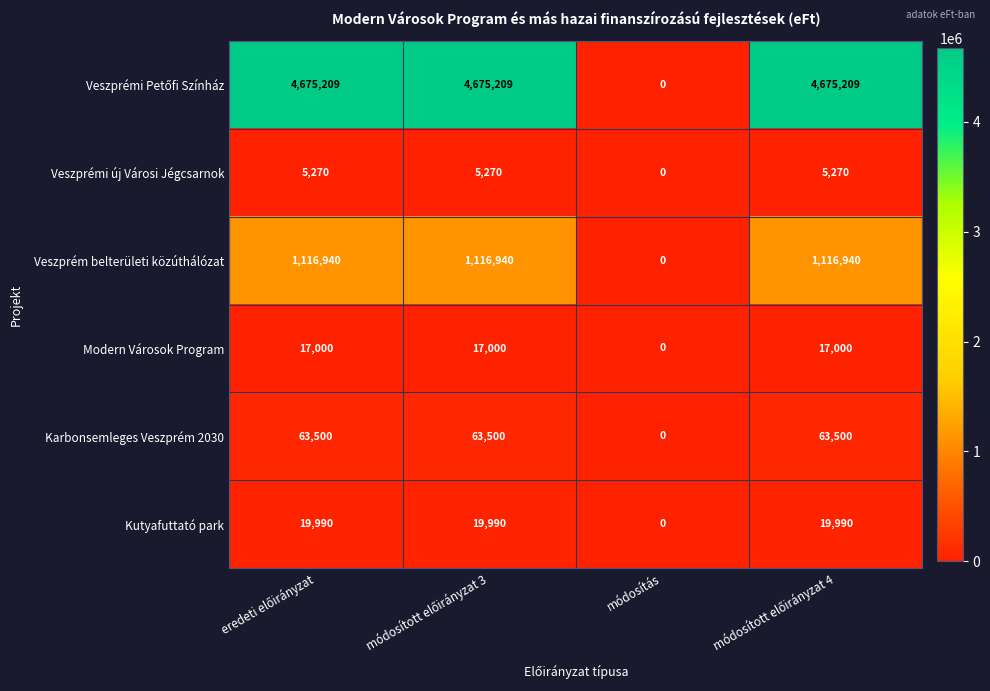

Which category has the lowest value in the Modern Városok Program series?

módosítás